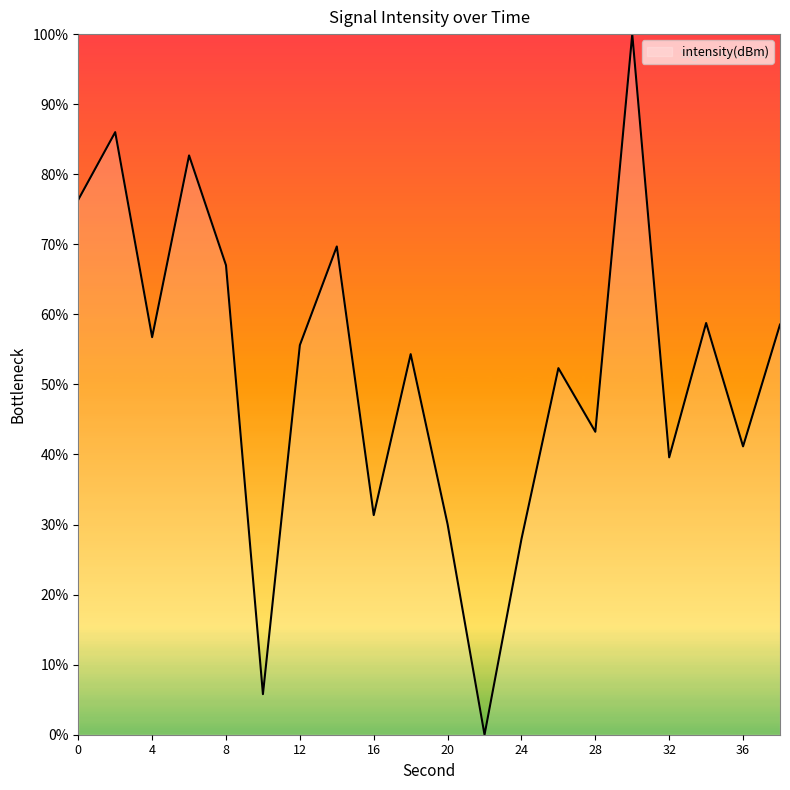

What is the average value?

51.9